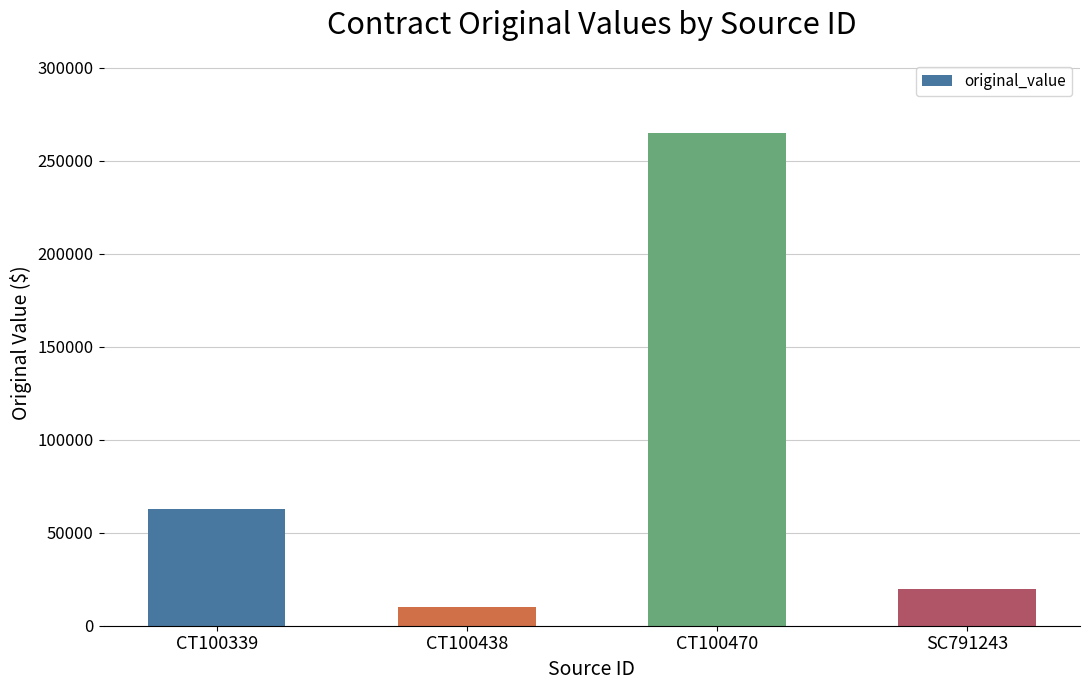

Rank the categories by value from lowest to highest.

CT100438, SC791243, CT100339, CT100470